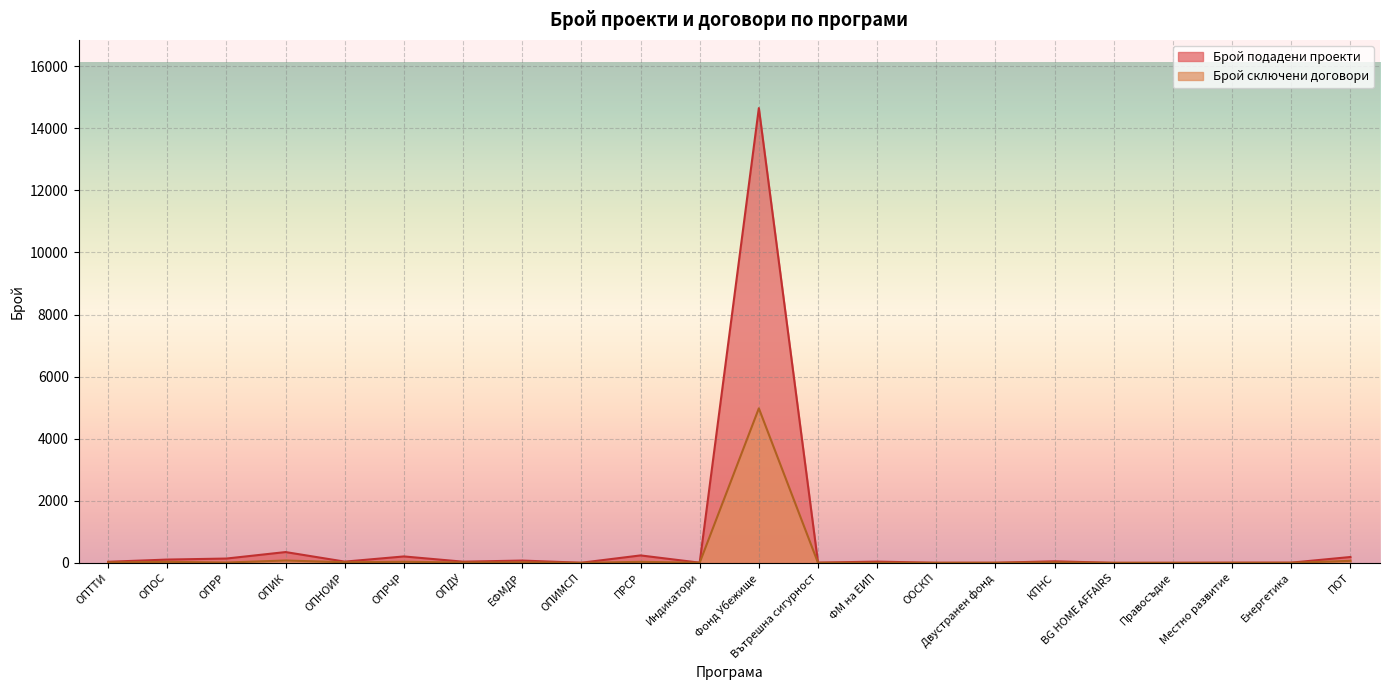

What is the difference between the Брой сключени договори values at ОПДУ and ОПИК?

64